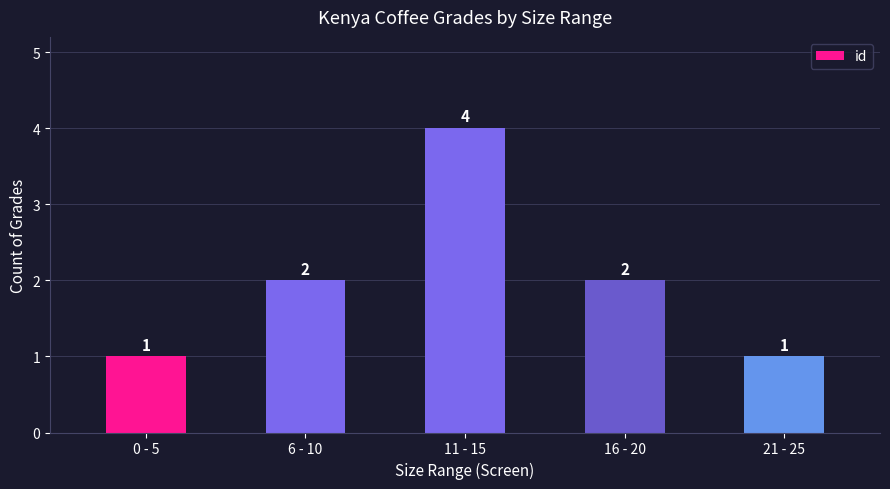

How many categories are shown in the chart?

5